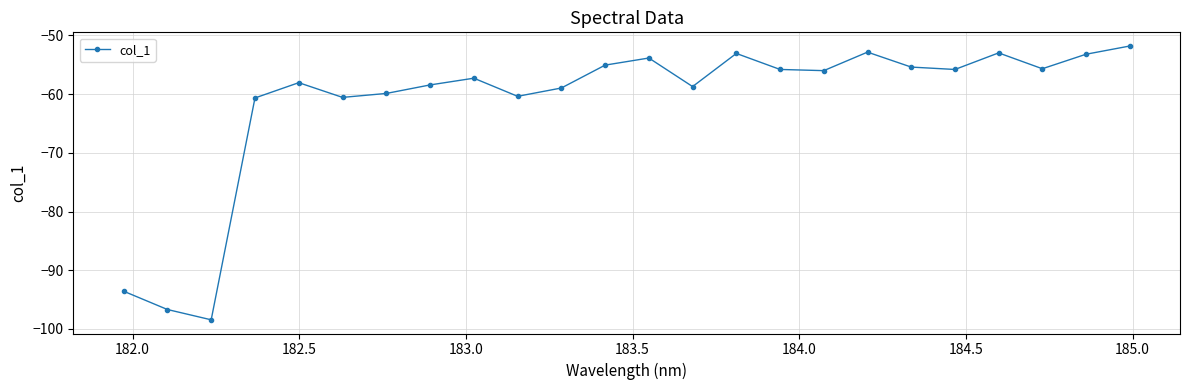

What is the greatest value displayed?

-51.8